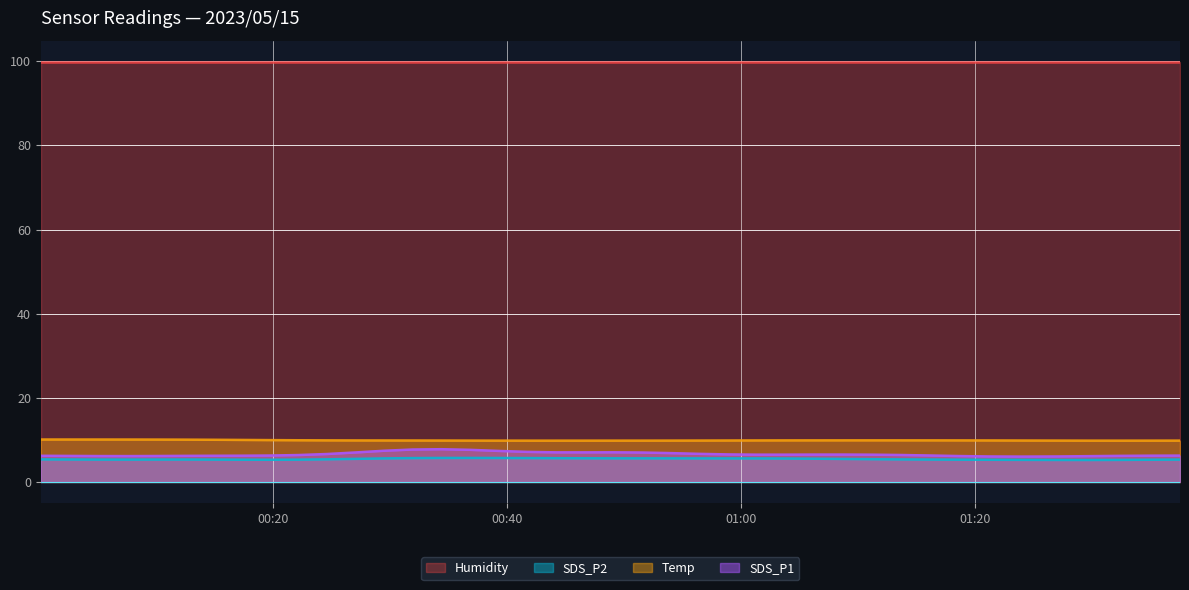

Rank the categories by SDS_P2 value from lowest to highest.

38, 10, 30, 37, 2, 33, 7, 3, 9, 28, 32, 35, 36, 6, 23, 21, 1, 8, 19, 15, 4, 34, 0, 25, 29, 5, 18, 24, 11, 13, 26, 31, 16, 20, 39, 12, 27, 17, 14, 22